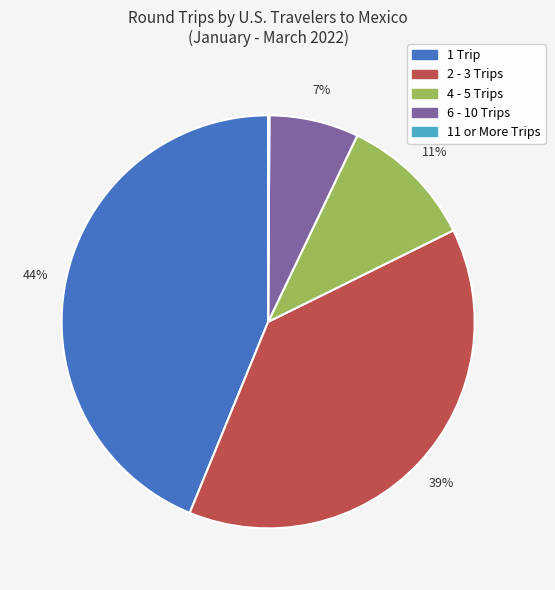

To the nearest percent, what percentage of the pie is 2 - 3 Trips?

38%